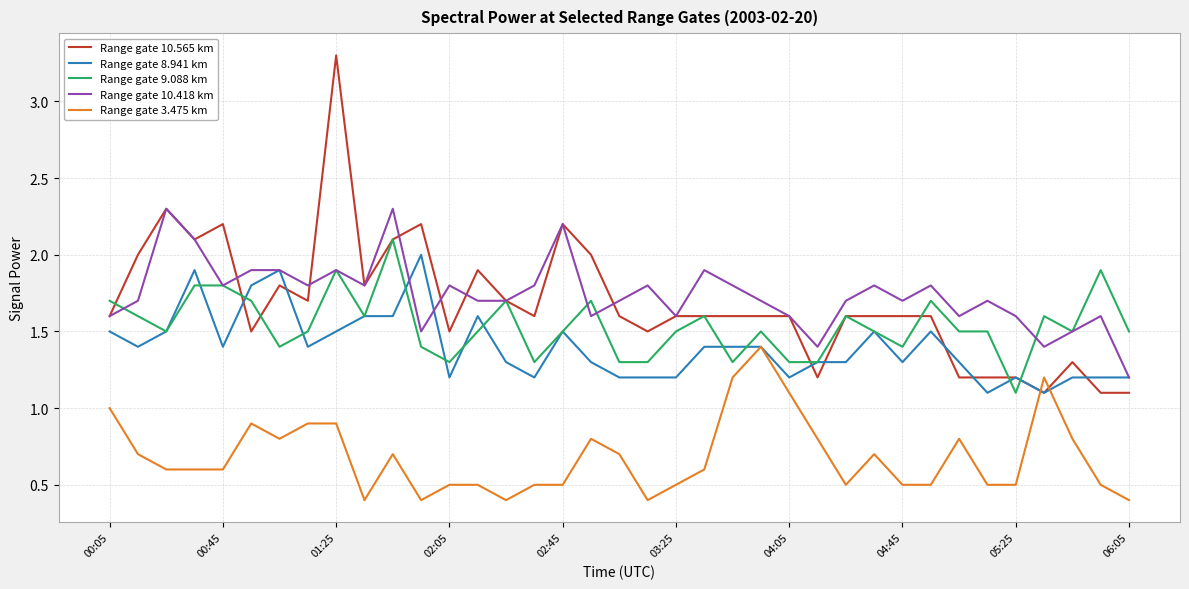

True or false: Range gate 3.475 km and Range gate 9.088 km intersect in this chart.

False